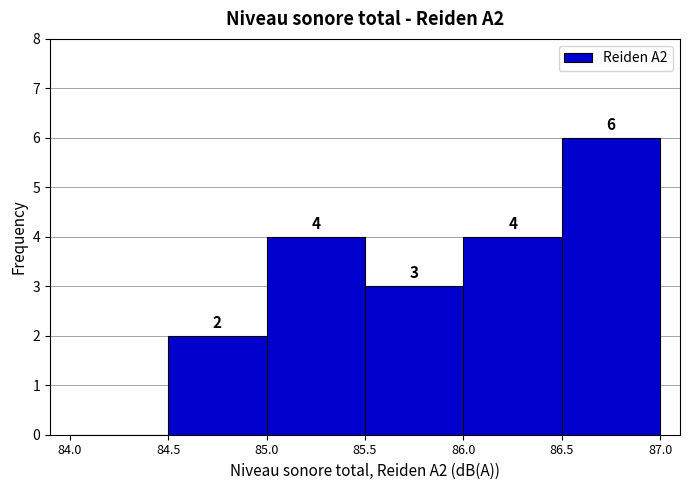

Over which range of the x-axis is the bar tallest?

86.5 to 87.0